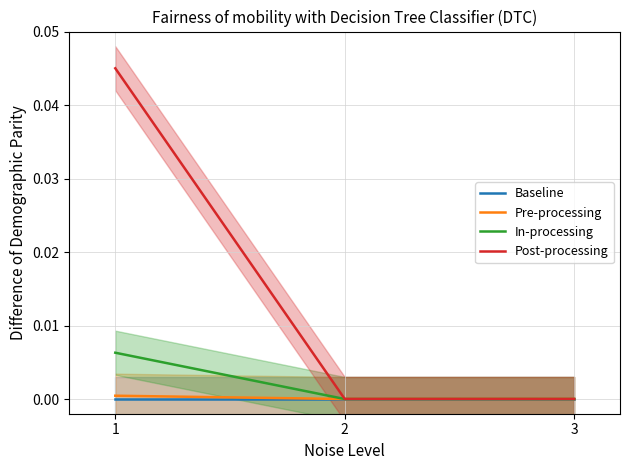

Reading left to right, extract all data points from this chart.

Baseline: 1=0.0	2=0.0	3=0.0
Pre-processing: 1=0.0	2=0.0	3=0.0
In-processing: 1=0.0	2=0.0	3=0.0
Post-processing: 1=0.0	2=0.0	3=0.0